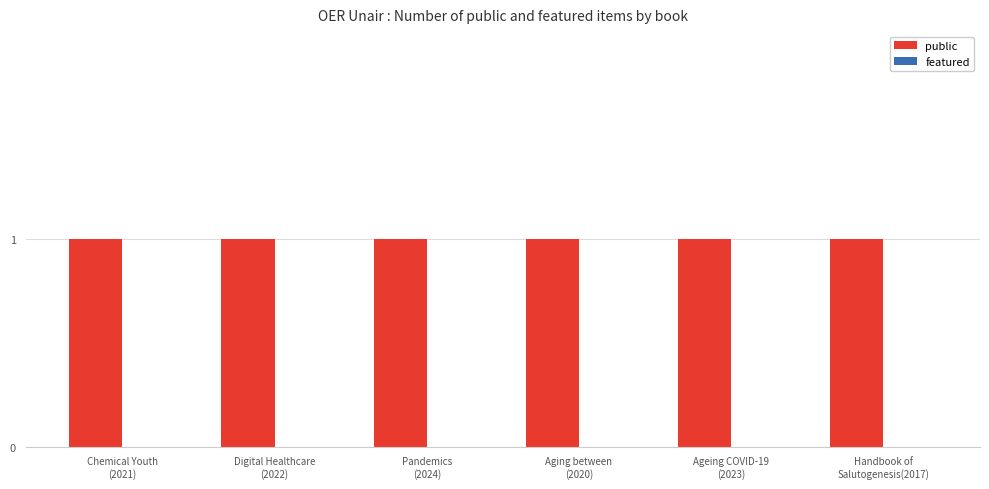

How many groups of bars are there?

6